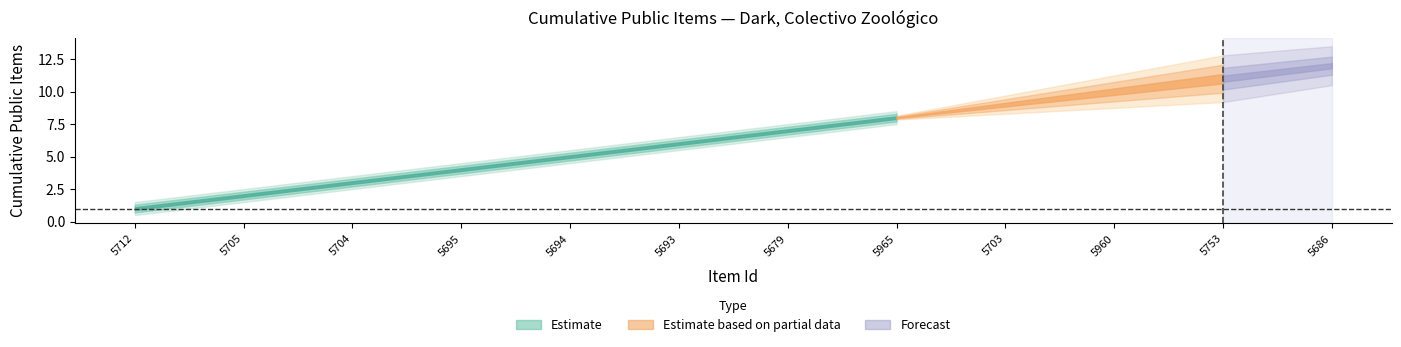

What position from the left is 5960?

10